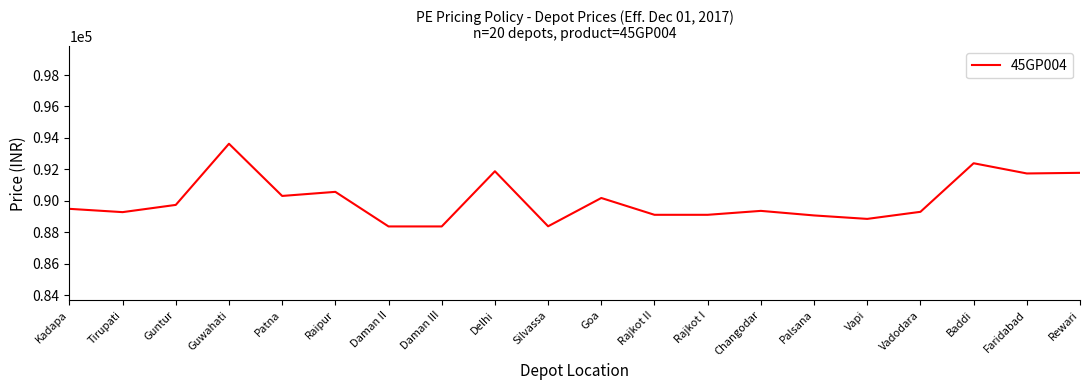

The value at Changodar is 19932. True or false?

False